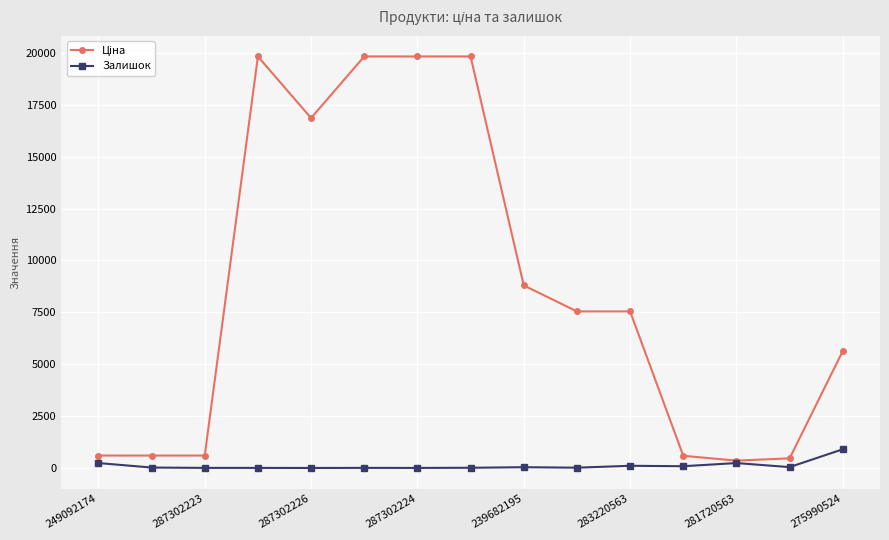

How many distinct data groups are displayed?

2